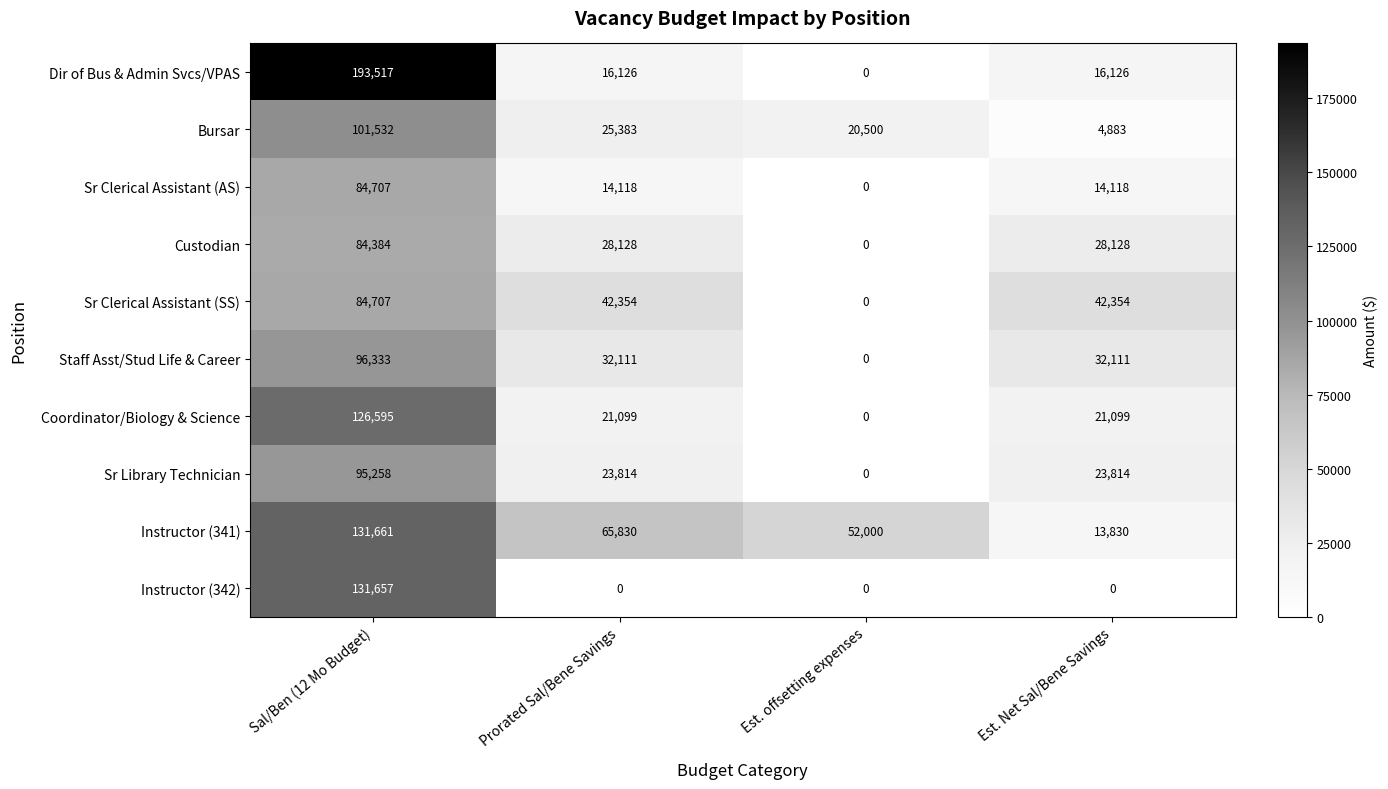

How many Staff Asst/Stud Life & Career values are between 32111 and 96333?

3